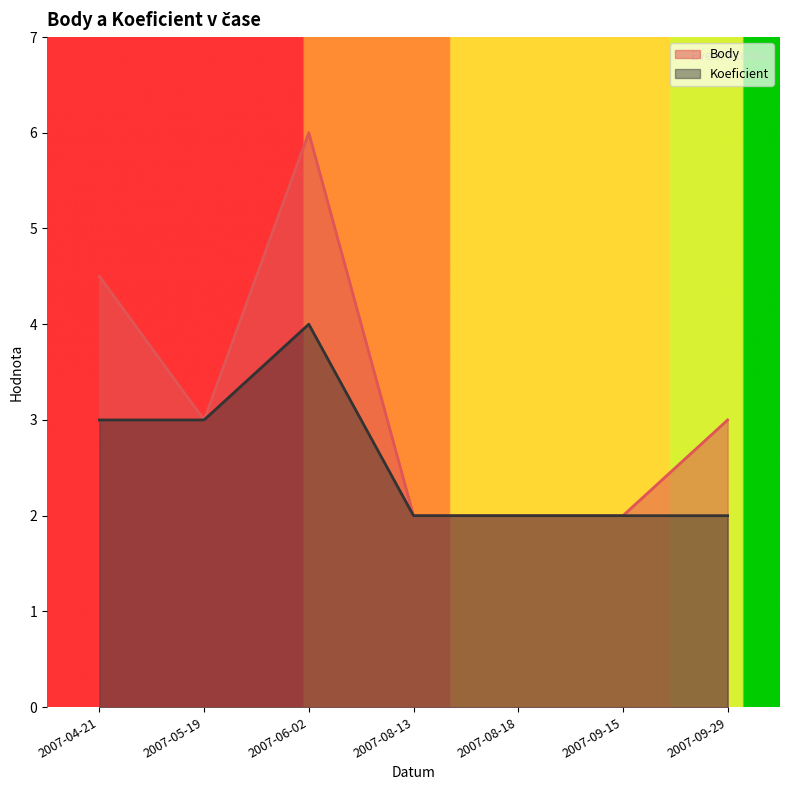

Reading left to right, transcribe all the data shown in this chart.

Body: 2007-04-21=4.5	2007-05-19=3.0	2007-06-02=6.0	2007-08-13=2.0	2007-08-18=2.0	2007-09-15=2.0	2007-09-29=3.0
Koeficient: 2007-04-21=3.0	2007-05-19=3.0	2007-06-02=4.0	2007-08-13=2.0	2007-08-18=2.0	2007-09-15=2.0	2007-09-29=2.0